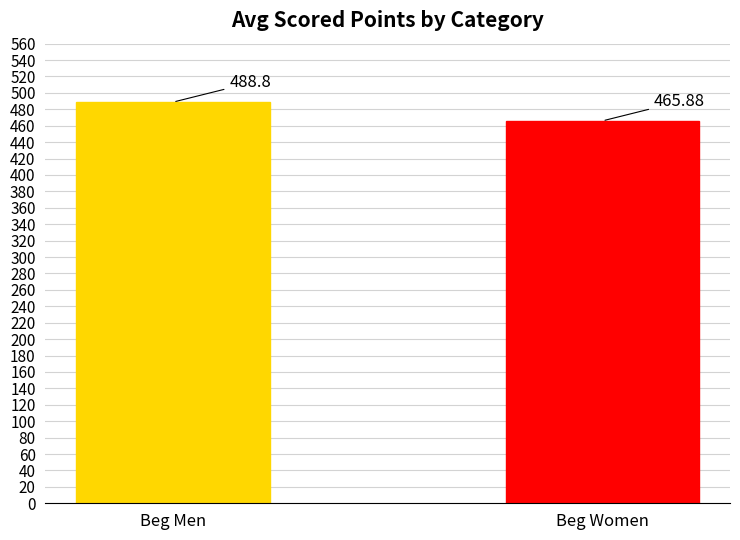

What is the value of the 1st bar from the left?

488.8